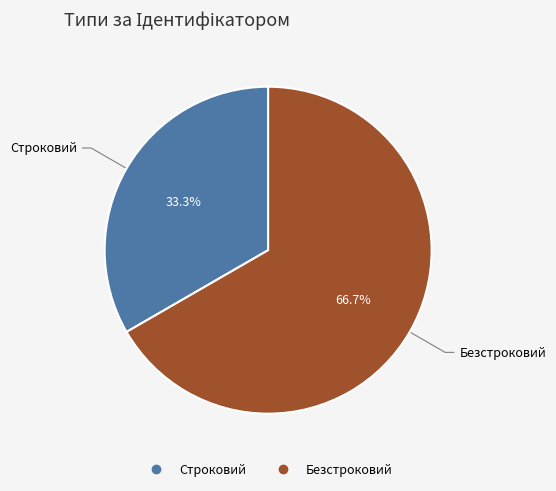

To the nearest percent, what is the combined percentage of Строковий and Безстроковий?

100%